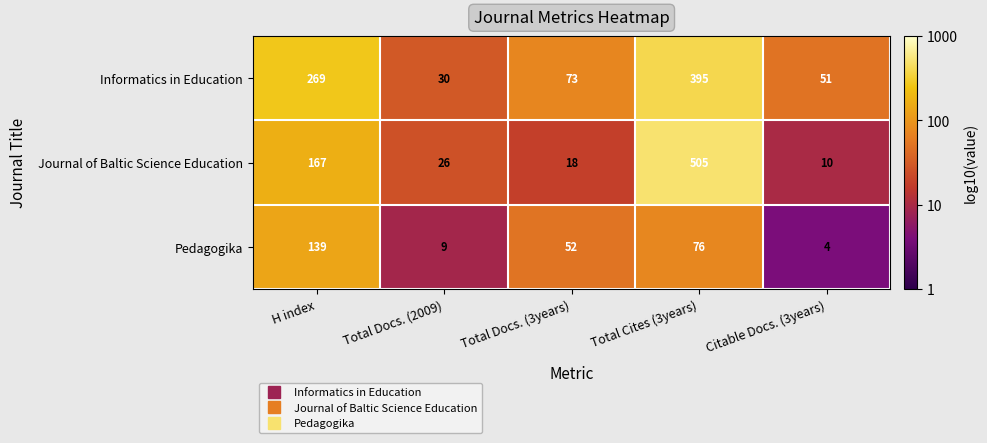

What is the total value across all series at H index?

575